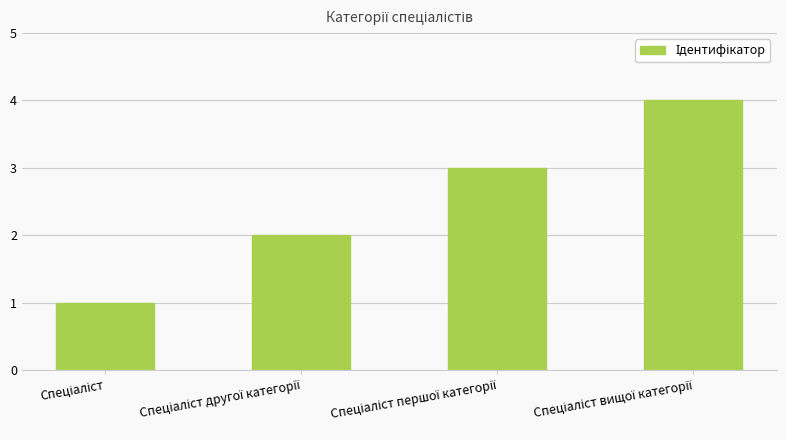

What is the difference between the maximum and minimum values?

3